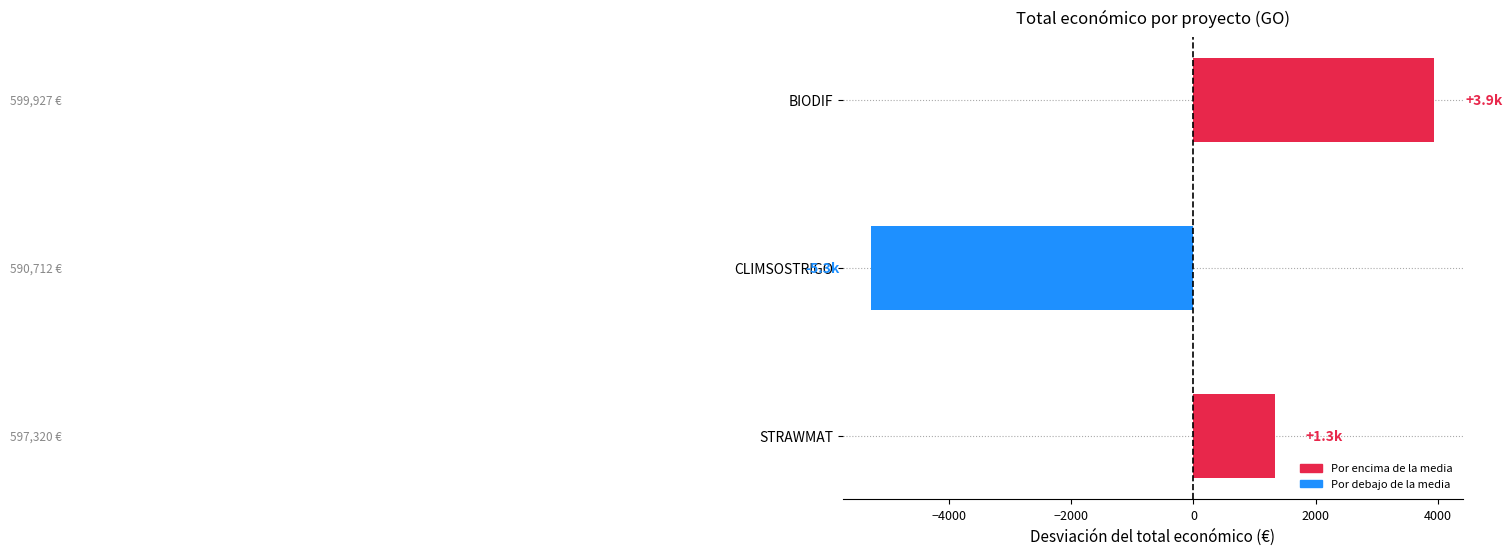

What is the maximum value shown in the chart?

3940.7